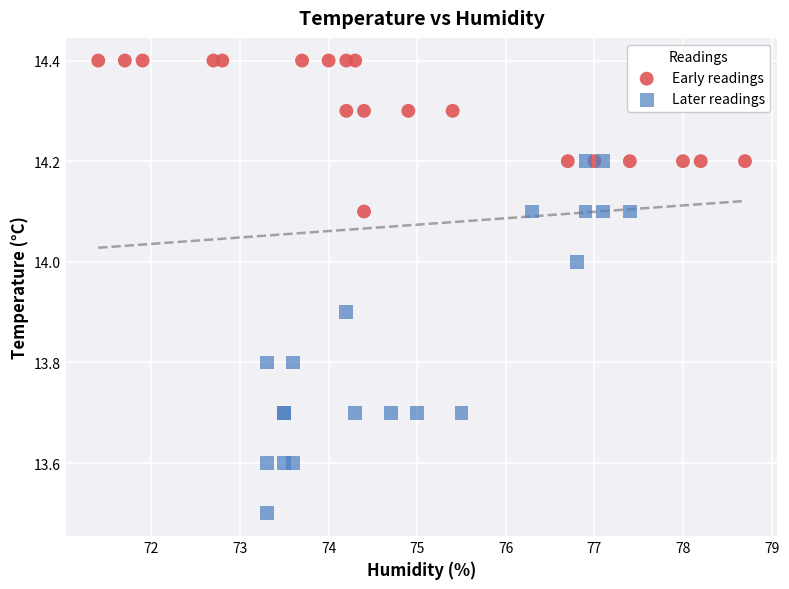

Which series has the widest spread of Y values?

Later readings